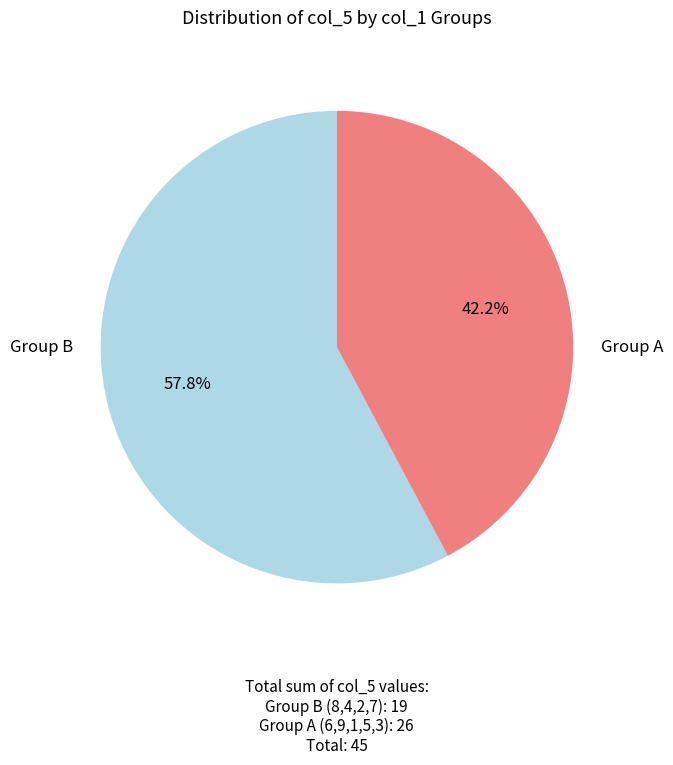

Is there a majority slice in this chart?

Yes